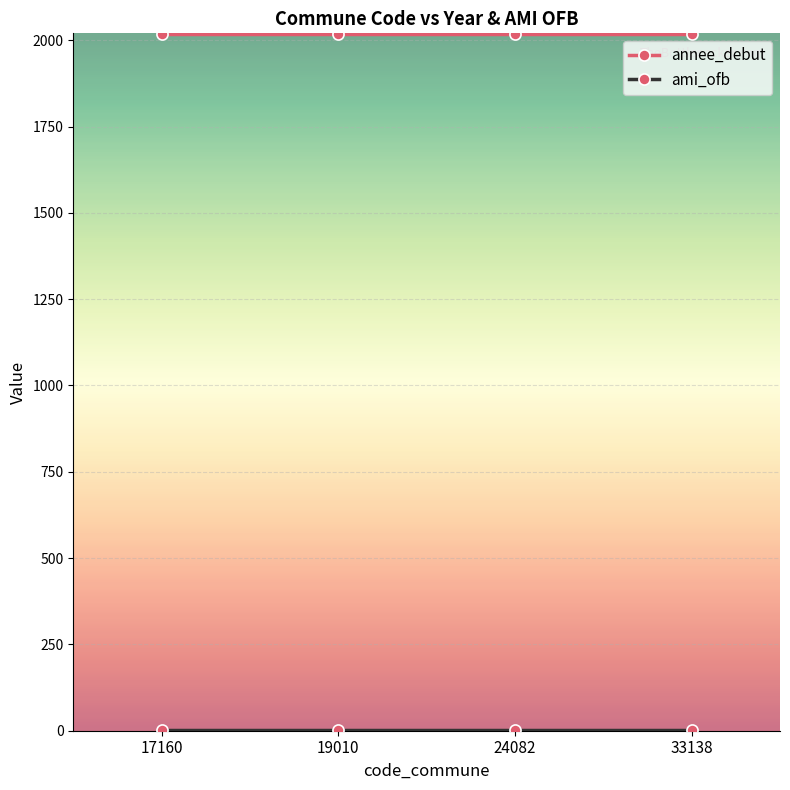

What is the highest value of the annee_debut series?

2018